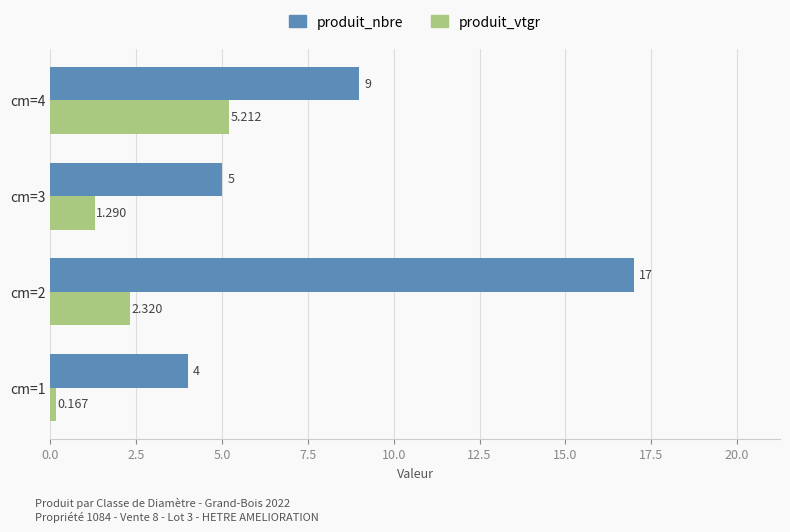

Which series has the largest total across all categories?

produit_nbre